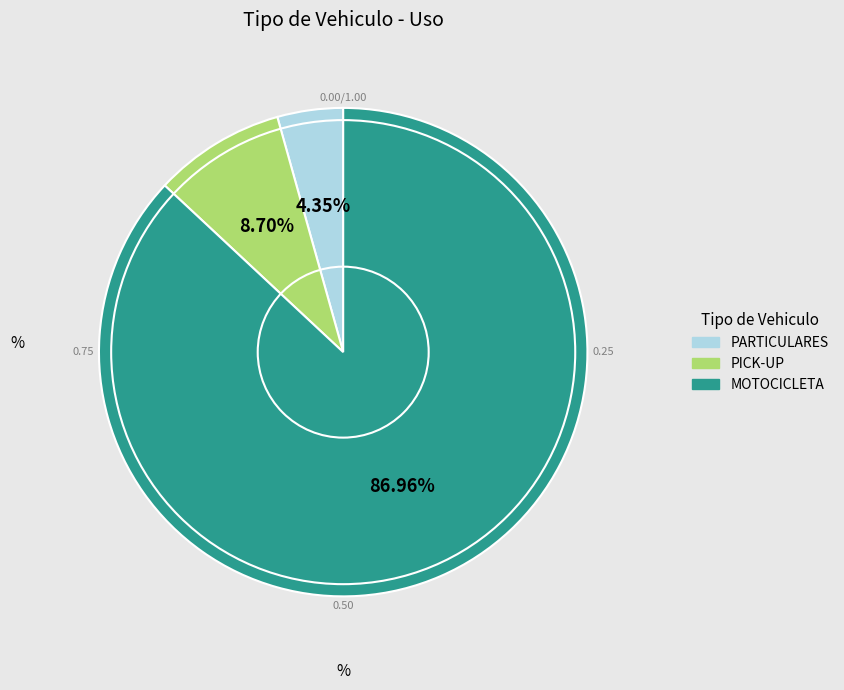

What percentage is the MOTOCICLETA slice, to the nearest percent?

87%